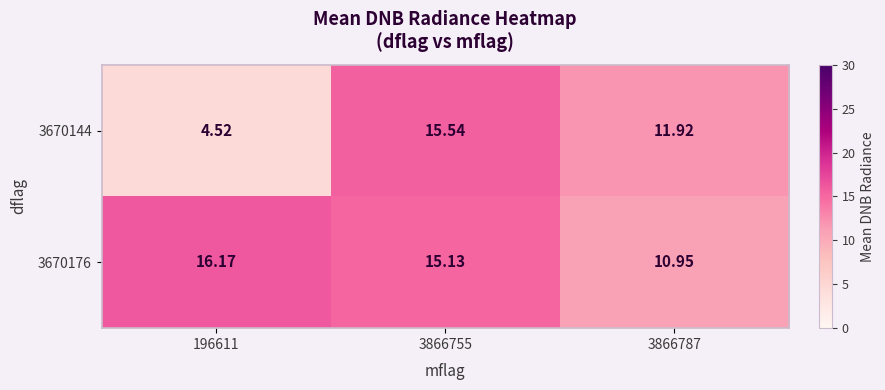

How many data points in 3670176 are less than 15?

1